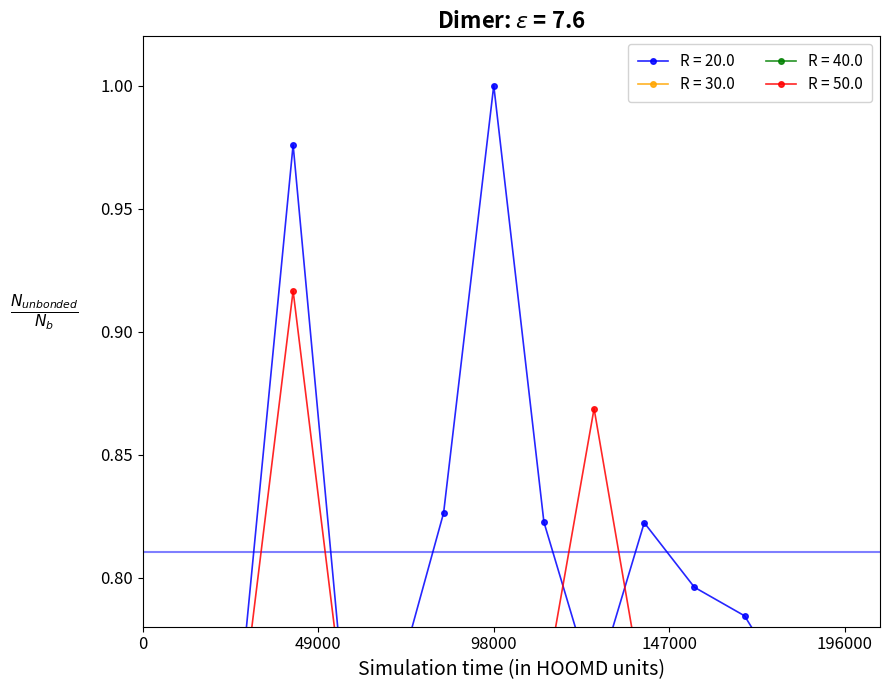

True or false: R = 30.0 and R = 20.0 intersect in this chart.

False